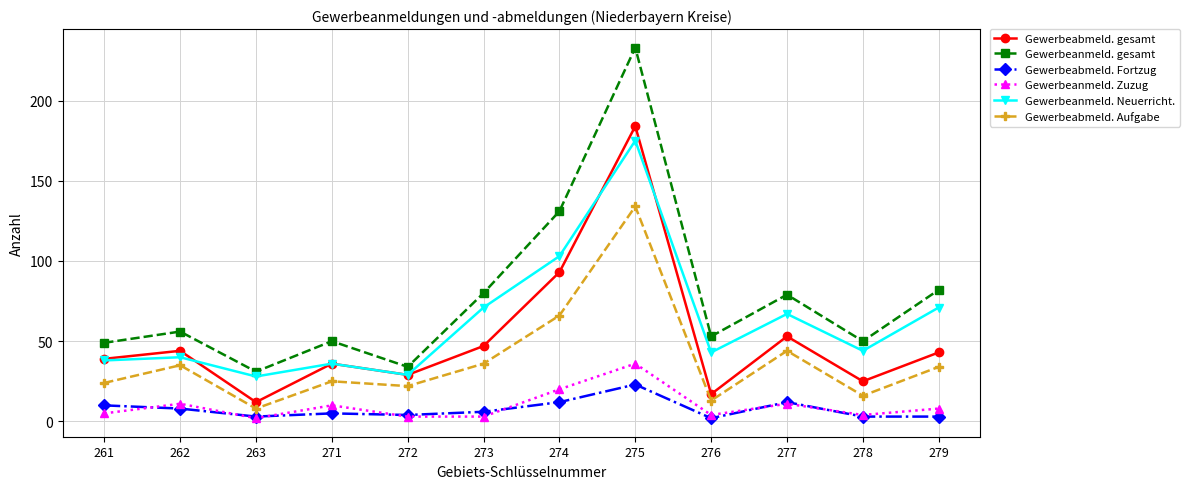

At which category is the sum across all series the highest?

275